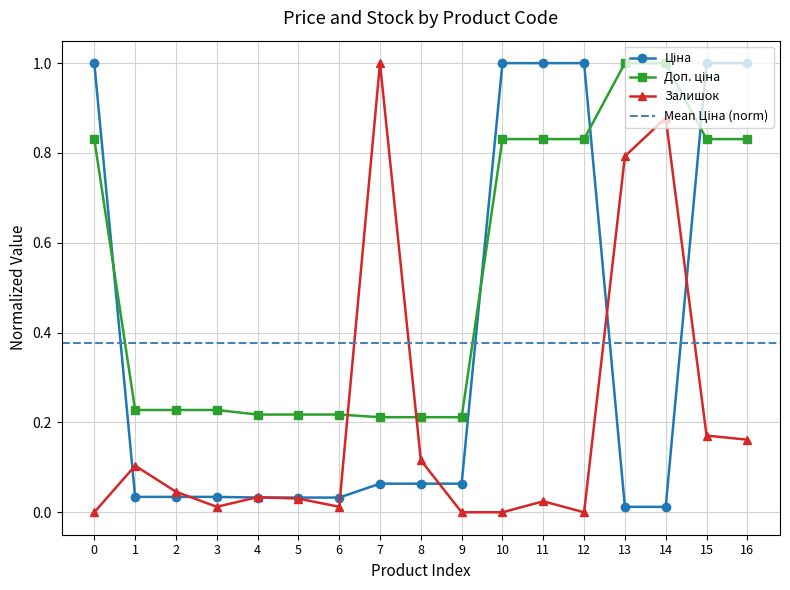

Where is the first local maximum for Залишок?

1